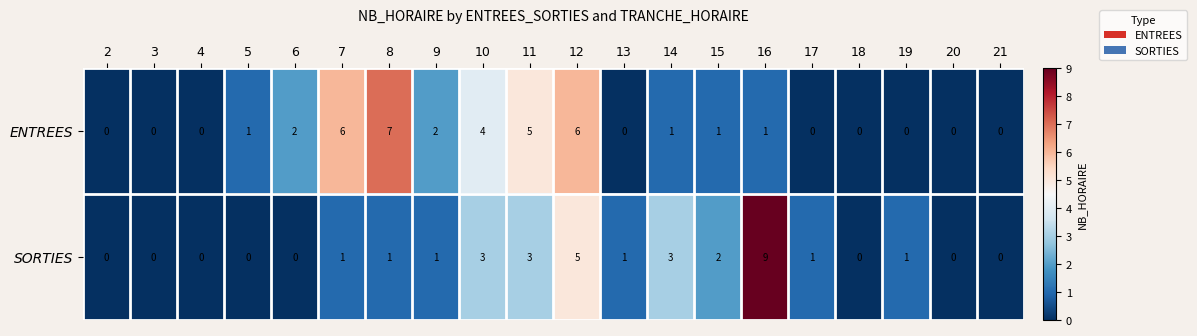

Is it true that ENTREES equals 7 at 10?

False